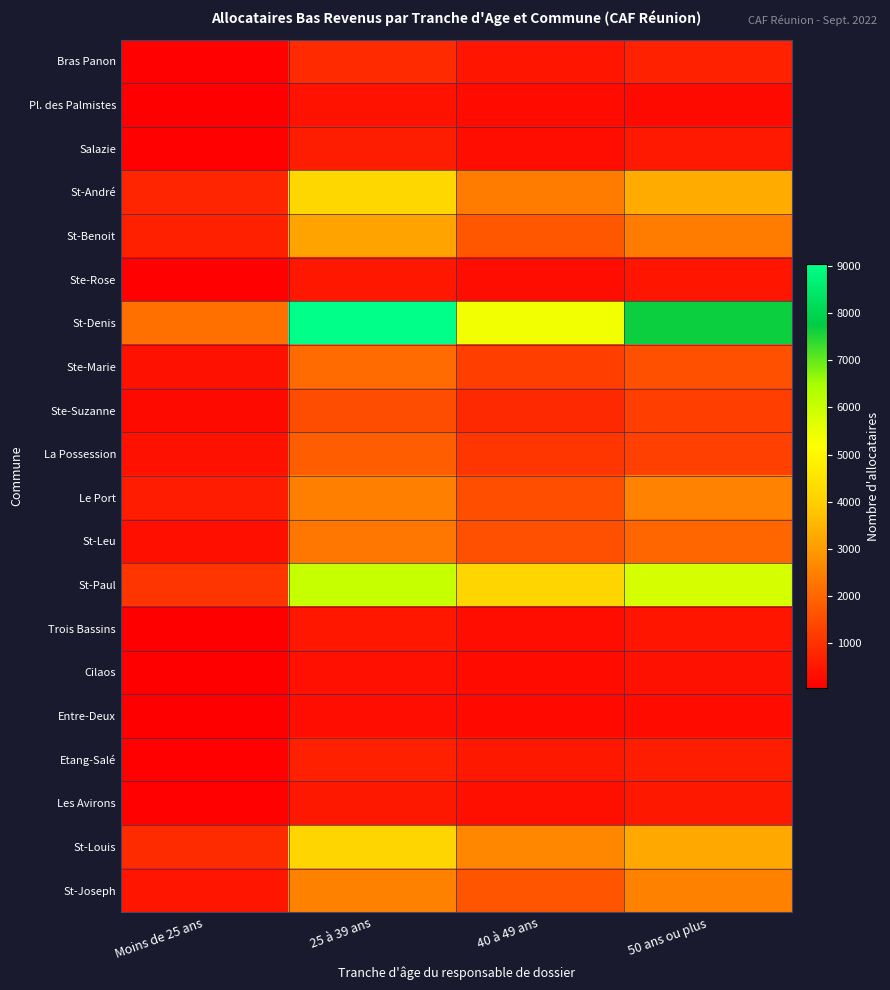

What is the difference between the highest and lowest values at 40 à 49 ans?

5127